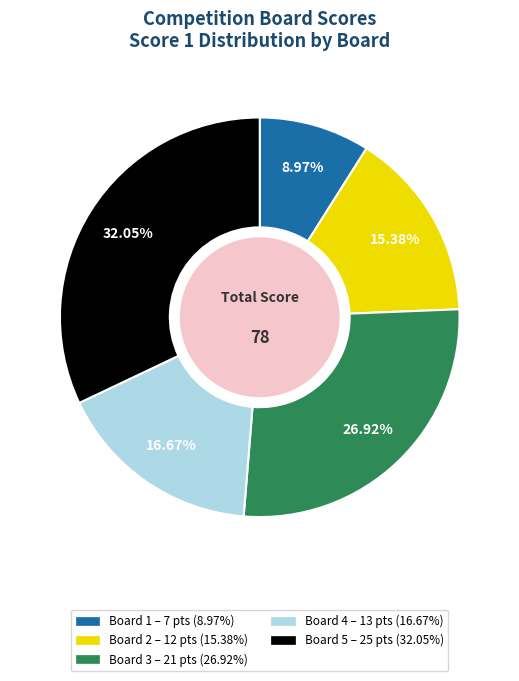

Is there any slice that represents more than half of the pie?

No